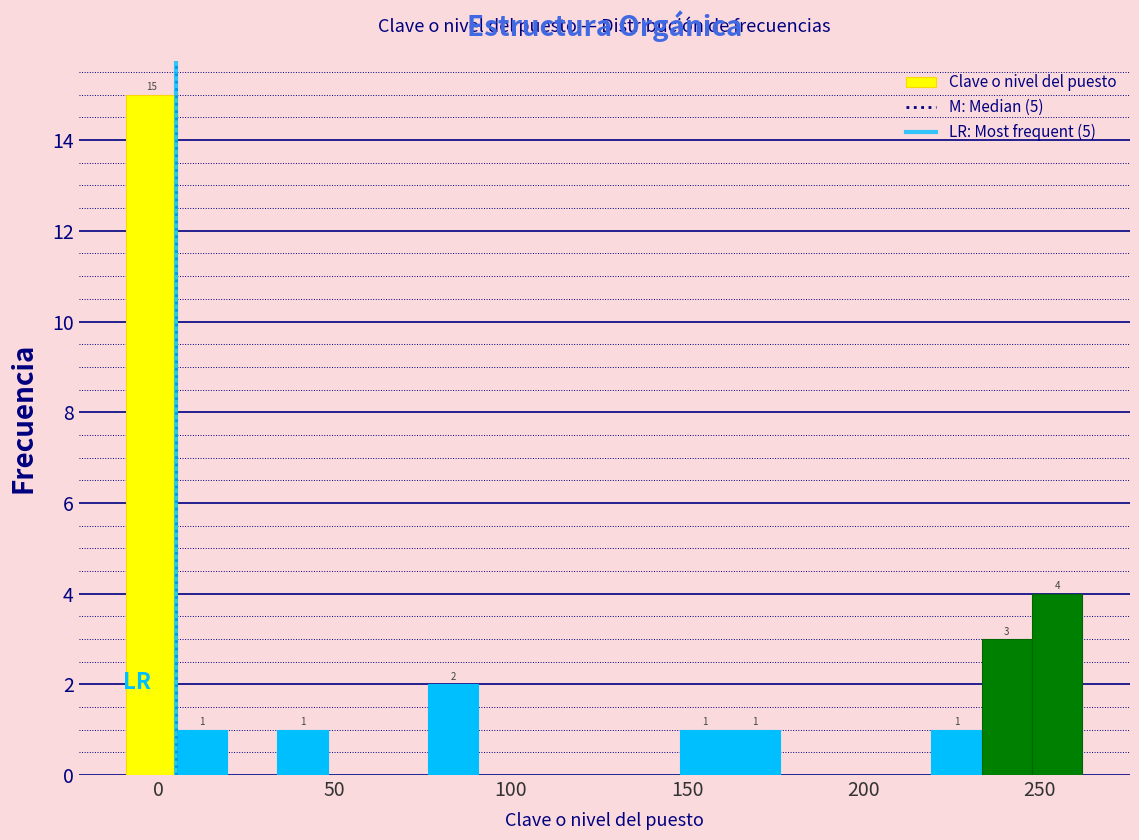

Around what value on the x-axis is the tallest bar? Give the approximate position of its centre, as read against the axis.

0